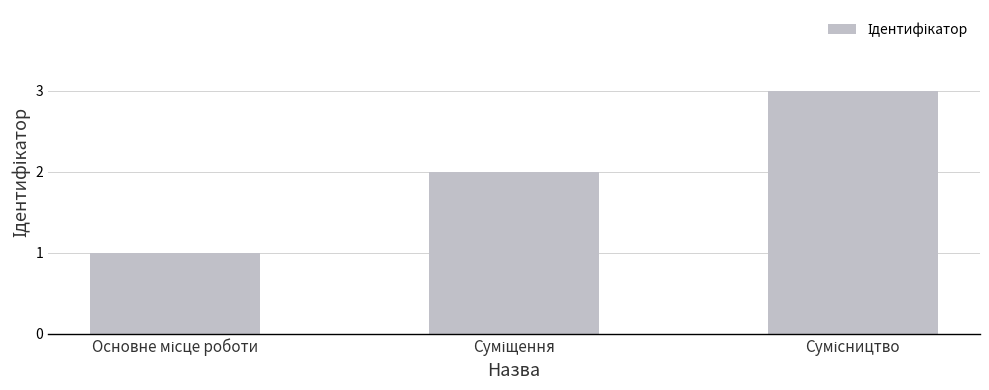

Count the number of data series in this chart.

1